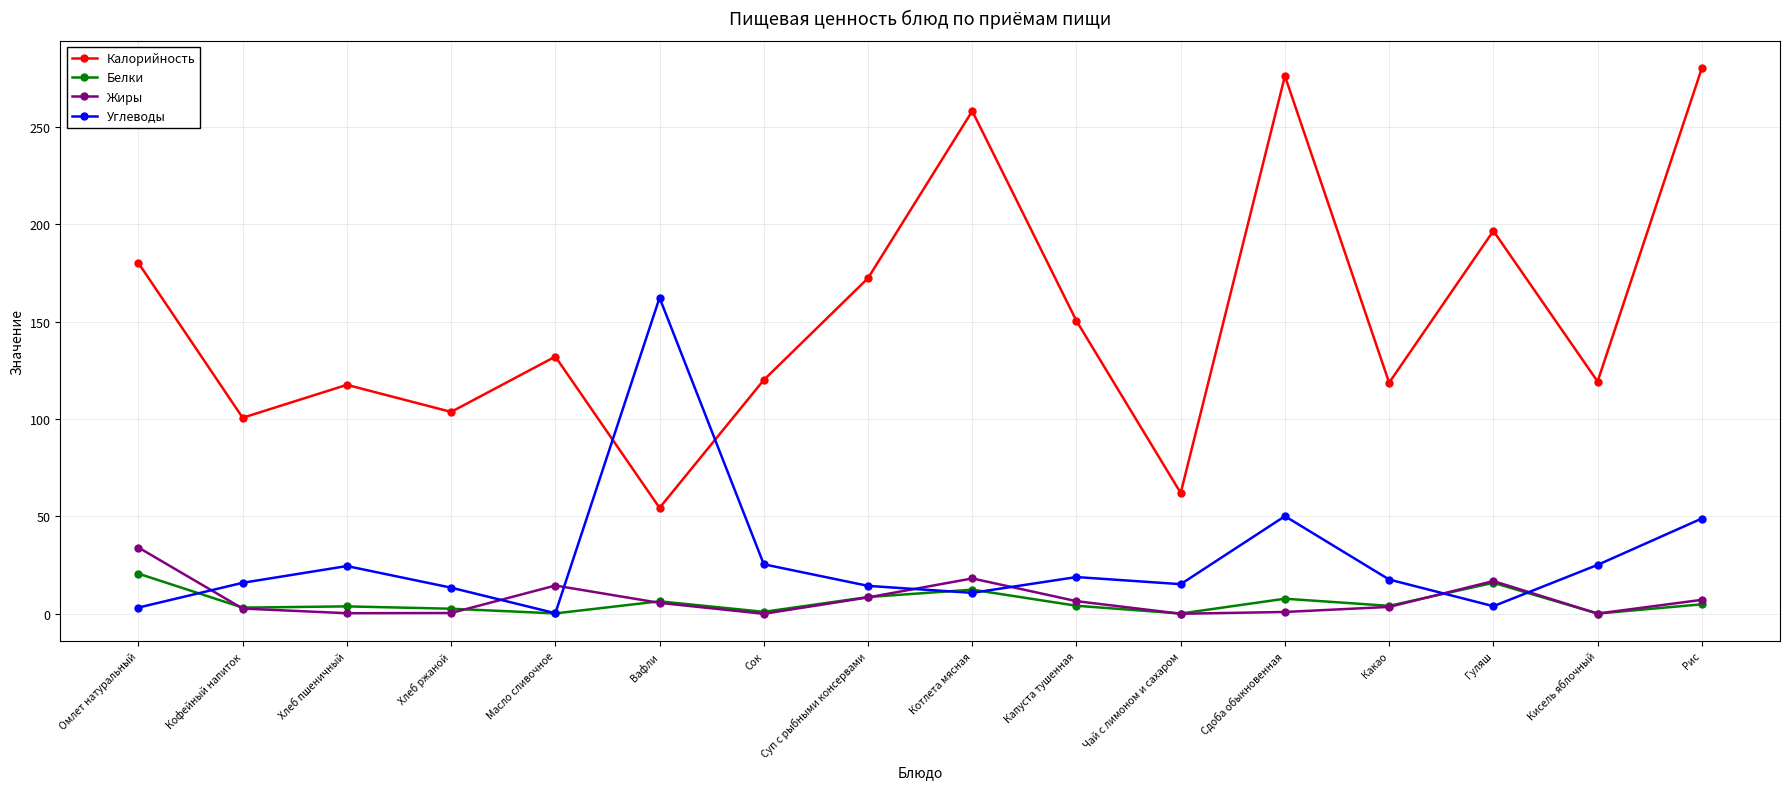

What is the difference between the Жиры values at Гуляш and Кофейный напиток?

14.1